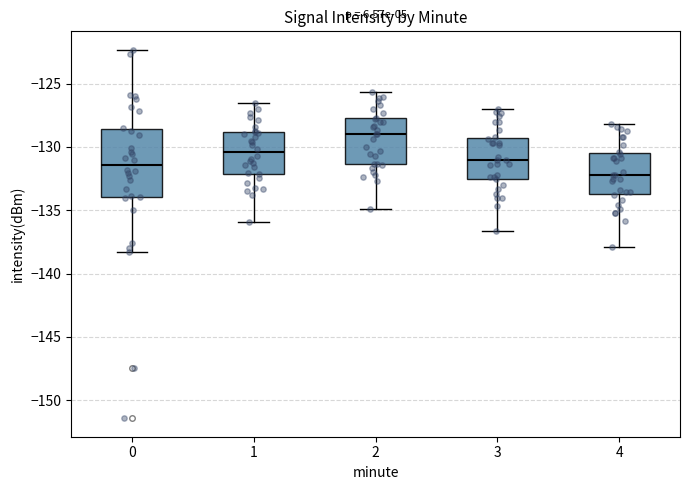

Which box's median line is the lowest?

4